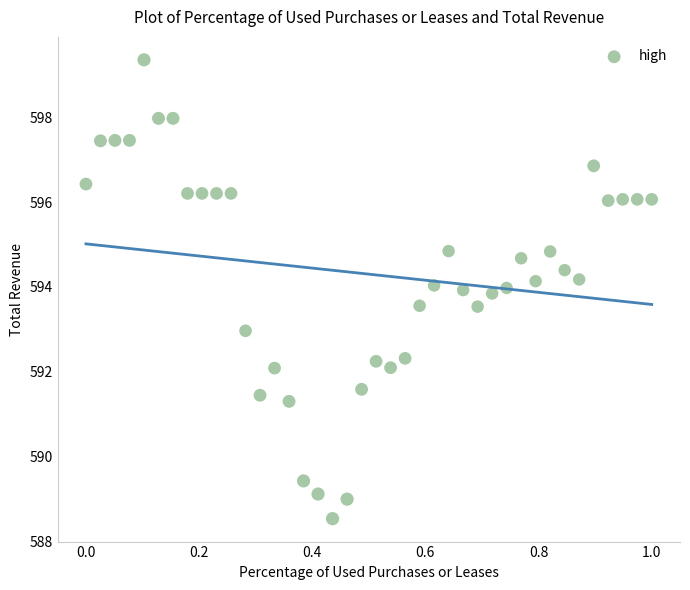

What is the range of Y values (max minus min)?

10.8